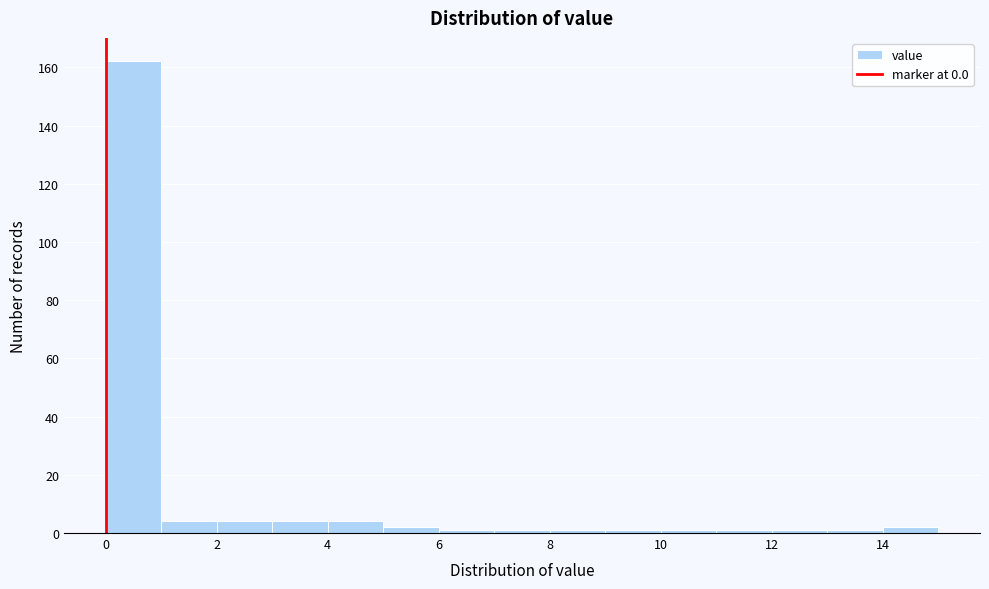

Reading left to right, list every bar in this chart as the range it spans on the x-axis followed by its height. The values are not printed on the chart, so give them approximately, as read against the axis.

0 to 1: 162
1 to 2: 4
2 to 3: 4
3 to 4: 4
4 to 5: 4
5 to 6: 2
6 to 7: under 2
7 to 8: under 2
8 to 9: under 2
9 to 10: under 2
10 to 11: under 2
11 to 12: under 2
12 to 13: under 2
13 to 14: under 2
14 to 15: 2